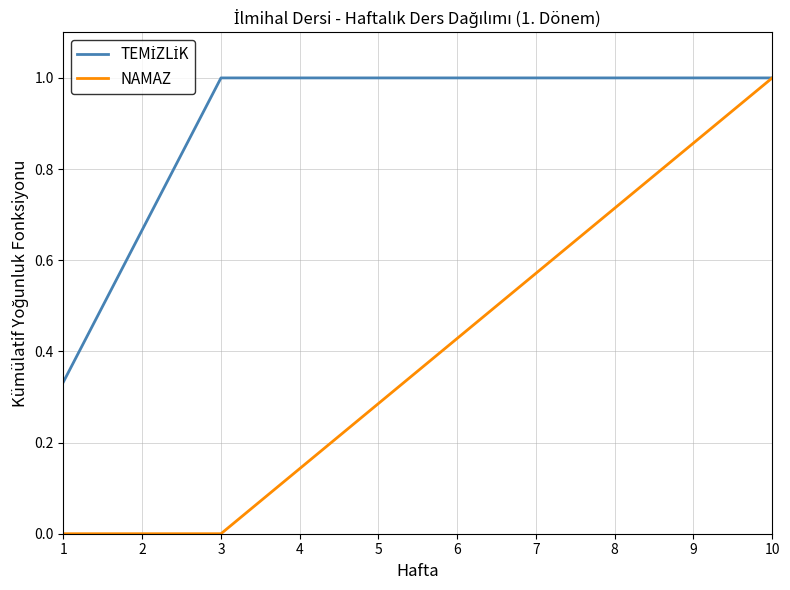

Which series has the widest spread of values?

NAMAZ